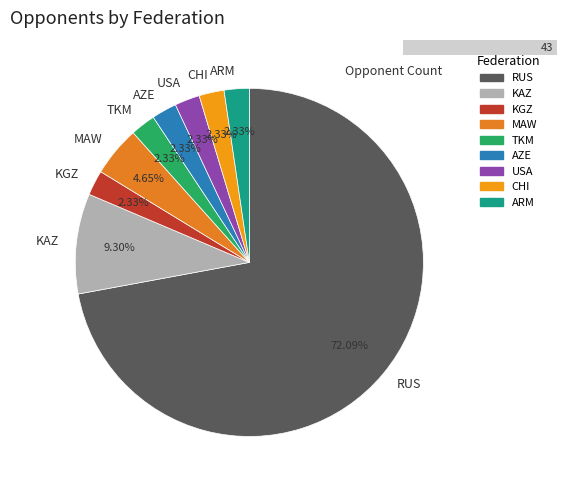

How many slices are in this pie chart?

9